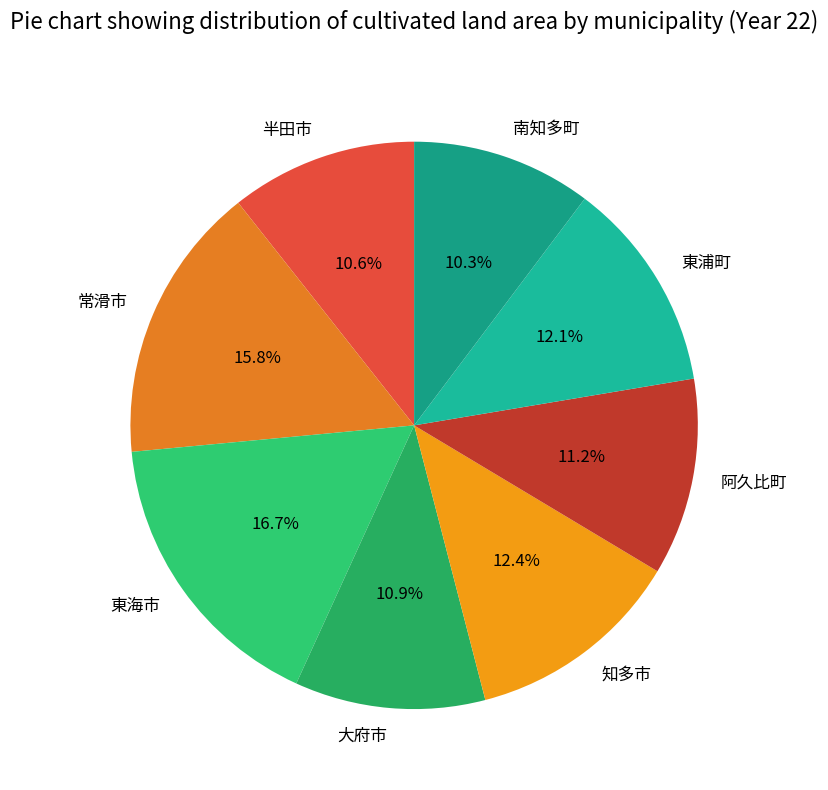

Is the sum of 常滑市 and 知多市 greater than half?

No